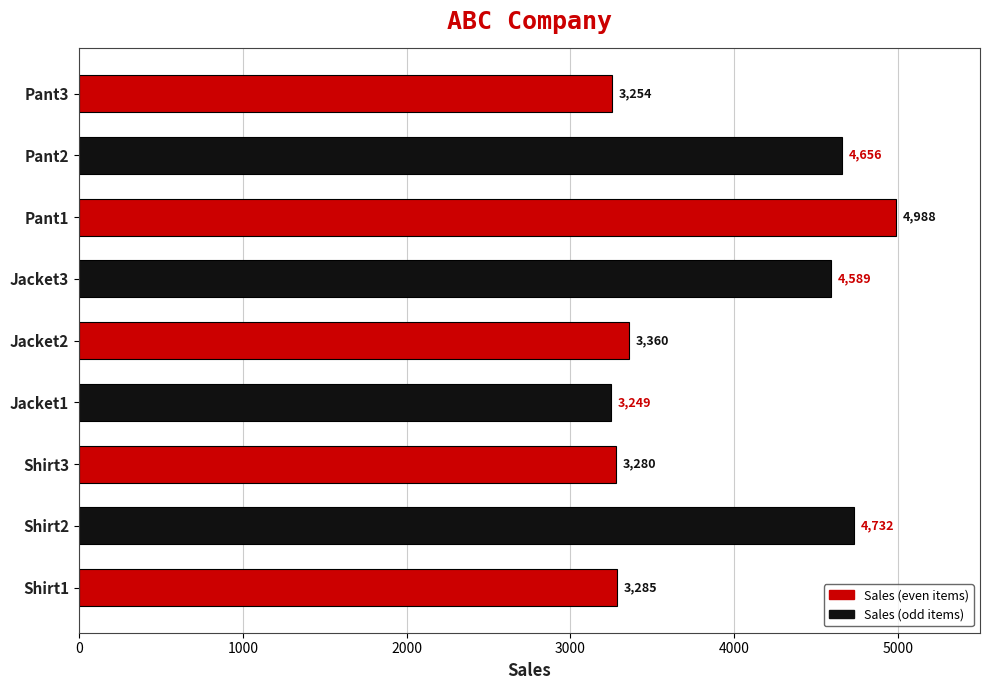

What is the change in value from Jacket2 to Pant3?

-106